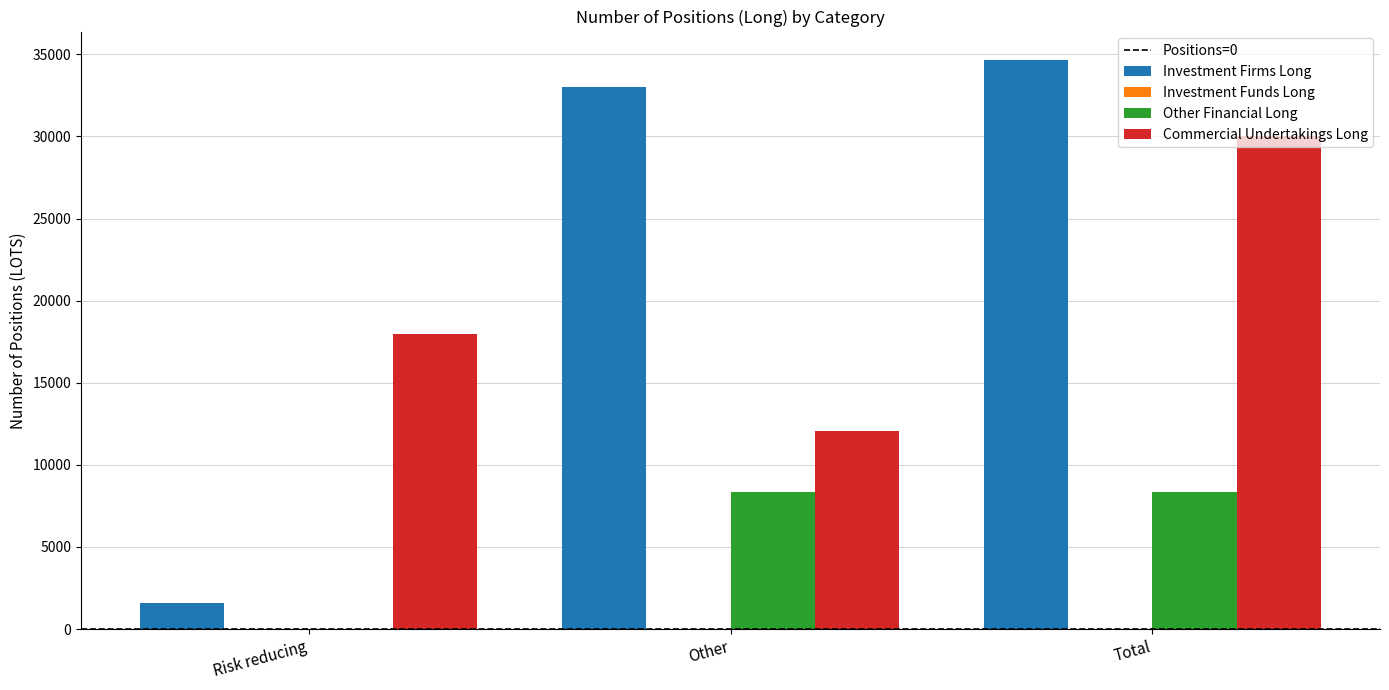

Reading left to right, extract all data points from this chart.

Investment Firms Long: Risk reducing=1615.0	Other=33041.1	Total=34656.1
Other Financial Long: Risk reducing=0.0	Other=8372.0	Total=8372.0
Commercial Undertakings Long: Risk reducing=17953.7	Other=12056.0	Total=30009.7